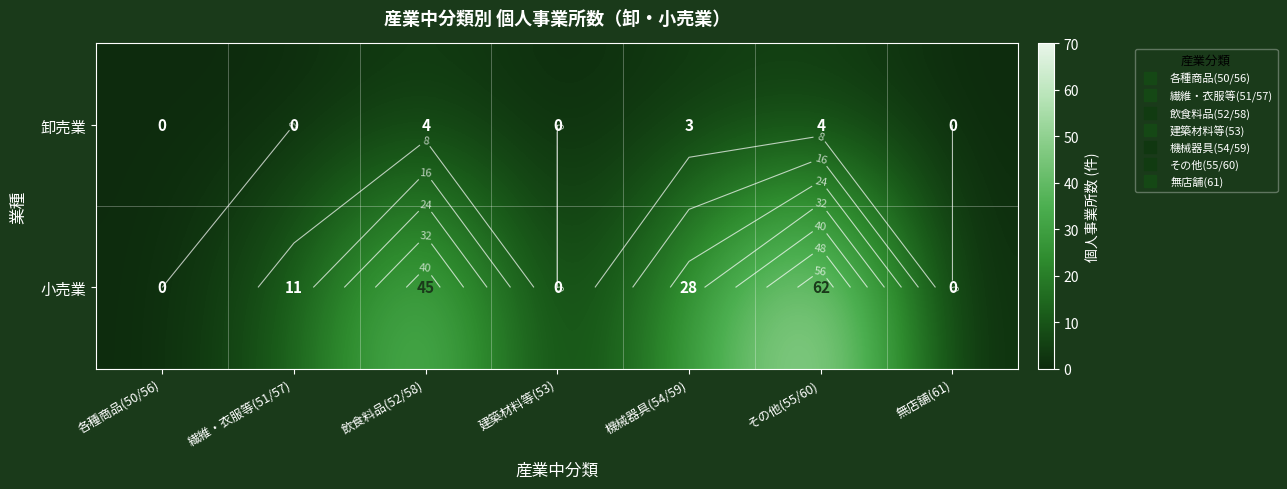

Is the value of 小売業 at 無店舗(61) greater than the value of 卸売業 at 飲食料品(52/58)?

No